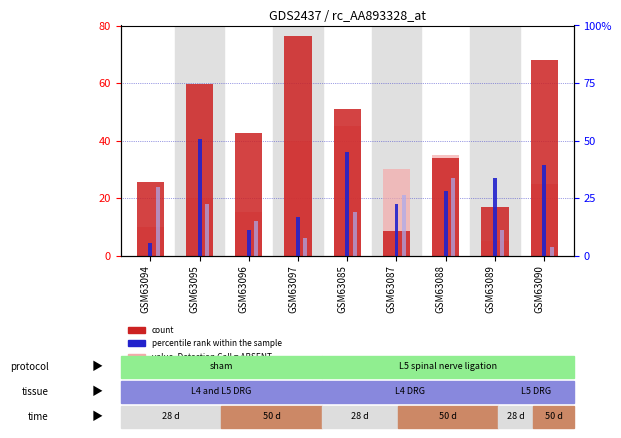

Which has a higher value, GSM63097 or GSM63088?

GSM63097